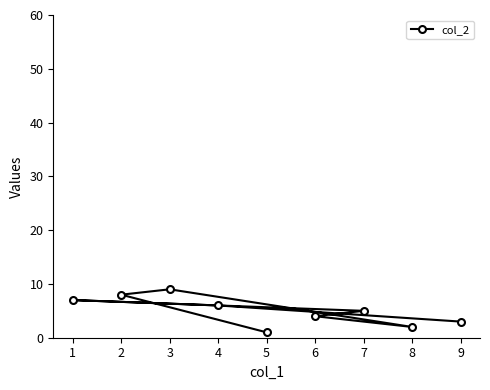

True or false: the data has more than 1 interior local peaks.

True